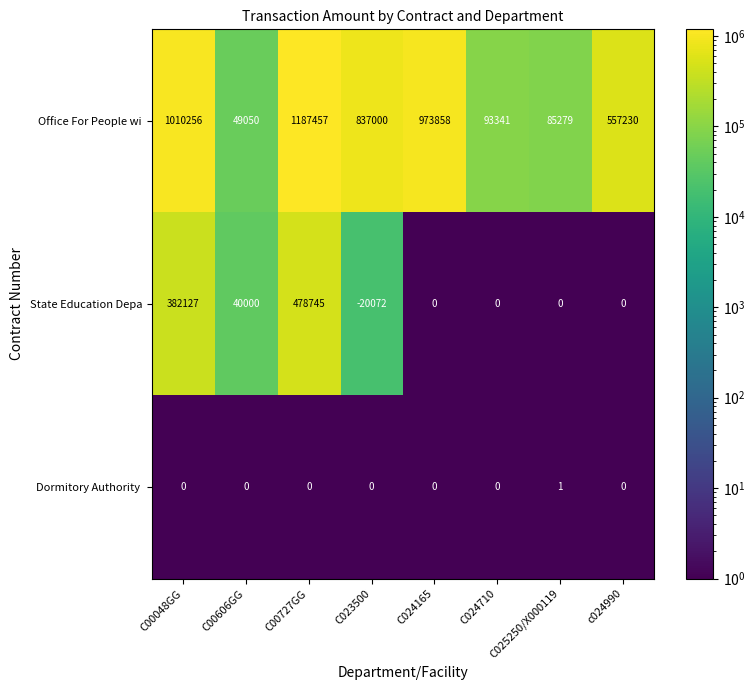

Is it true that Office For People wi equals 837000 at C023500?

True